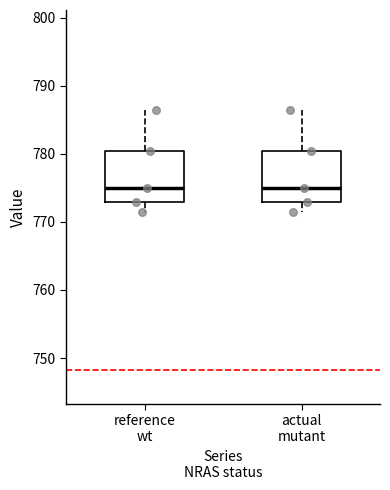

Reading left to right, read every box against the y-axis: the position of its median line, the range the box covers, and the ends of its whiskers. The values are not printed on the chart, so give them approximately, as read against the axis.

reference wt: median 775, box 773 to 780, whiskers 771 to 786
actual mutant: median 775, box 773 to 780, whiskers 771 to 786